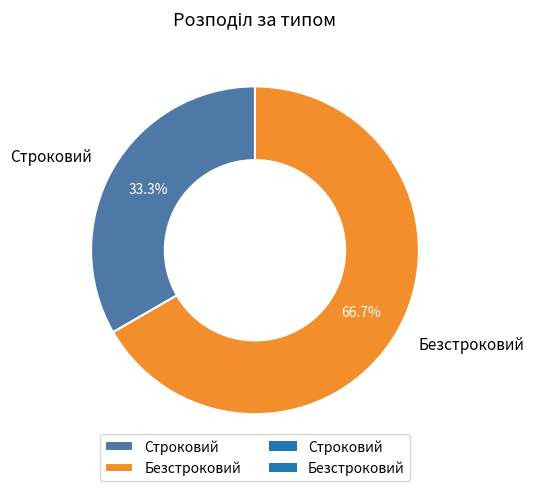

What is the smallest slice in the pie chart?

Строковий